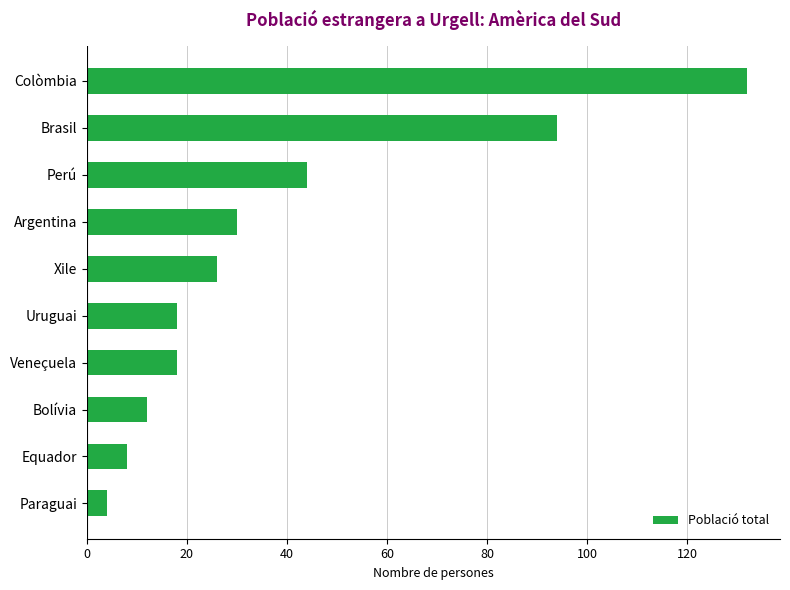

What is the change in value from Perú to Xile?

-18